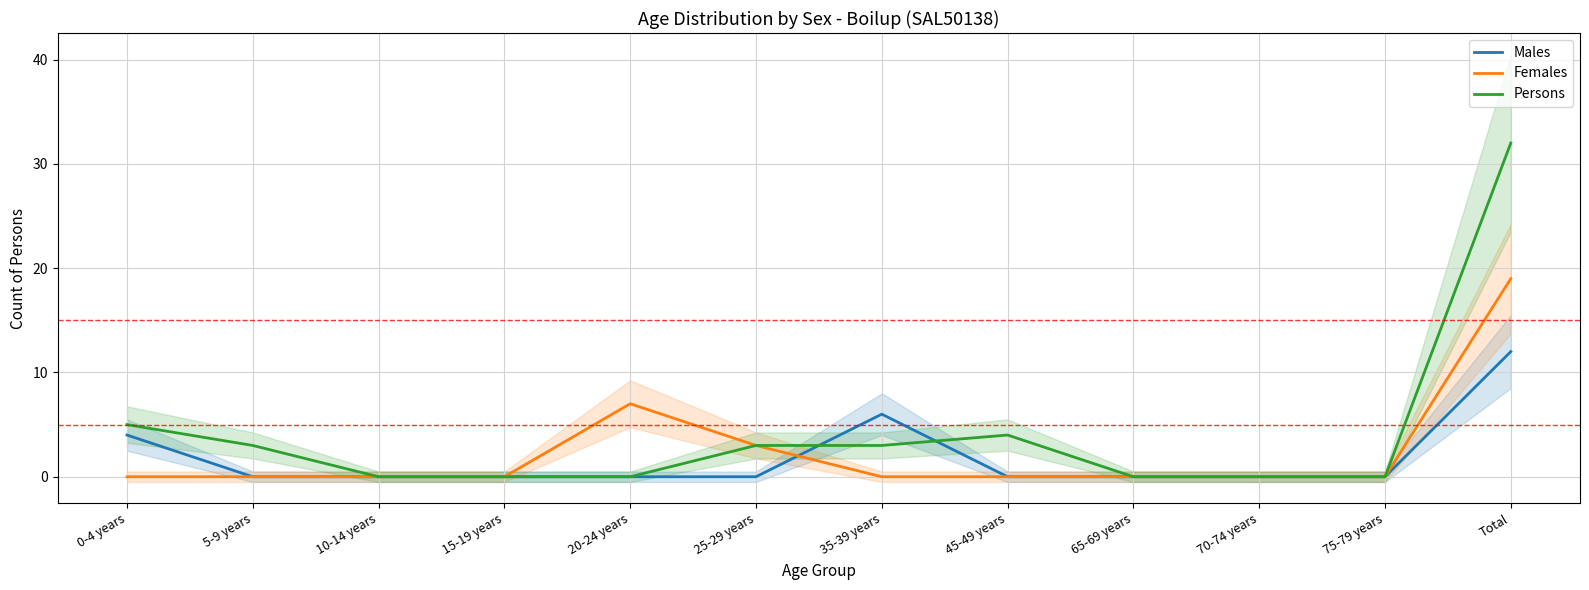

True or false: Persons and Males intersect in this chart.

True